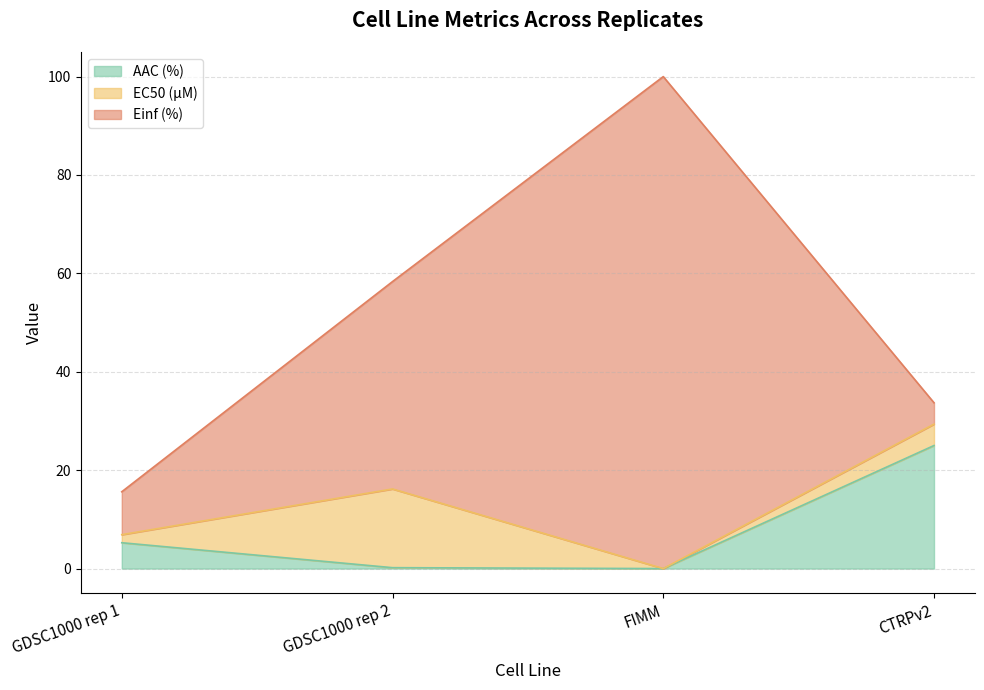

What is the average value of the AAC (%) series?

7.6